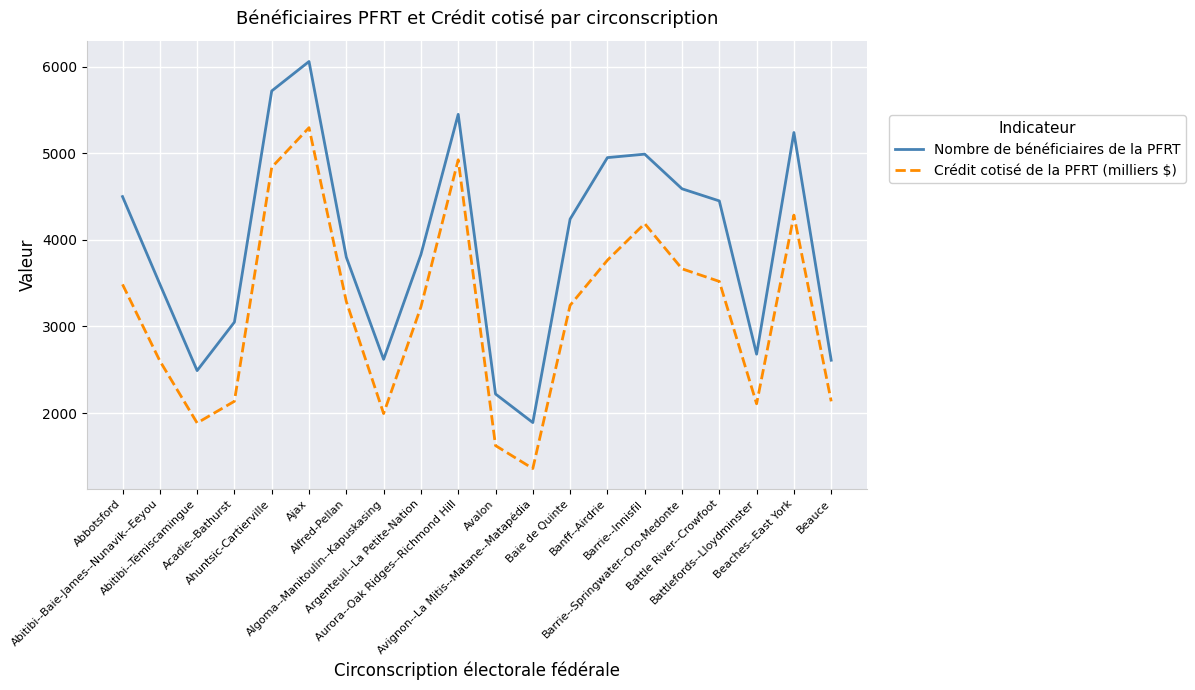

The Crédit cotisé de la PFRT (milliers $) series shows 3288 at Alfred-Pellan. True or false?

True